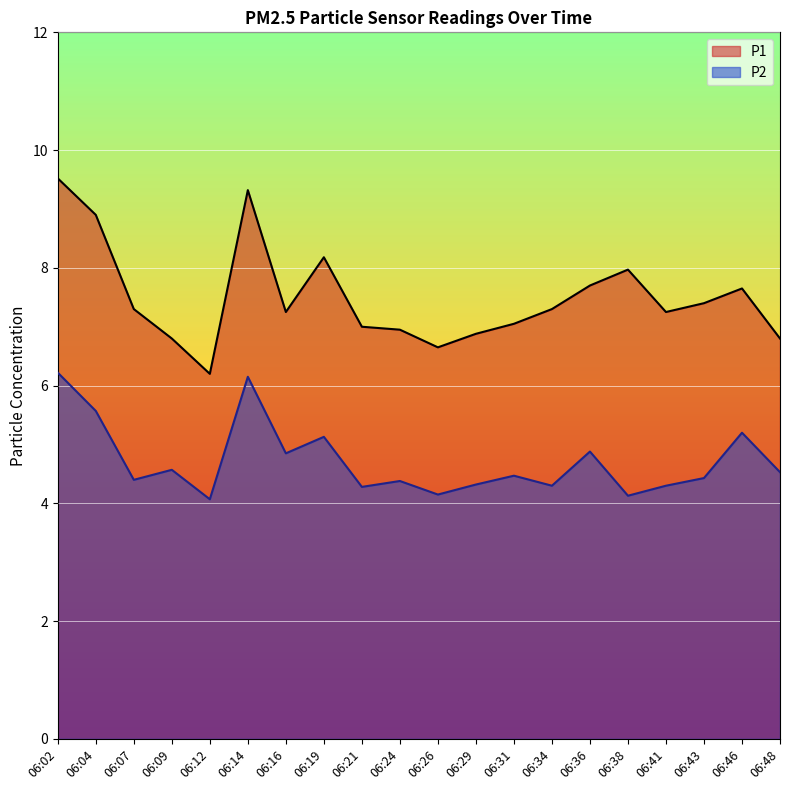

Which series changed the most between 06:24 and 06:34?

P1